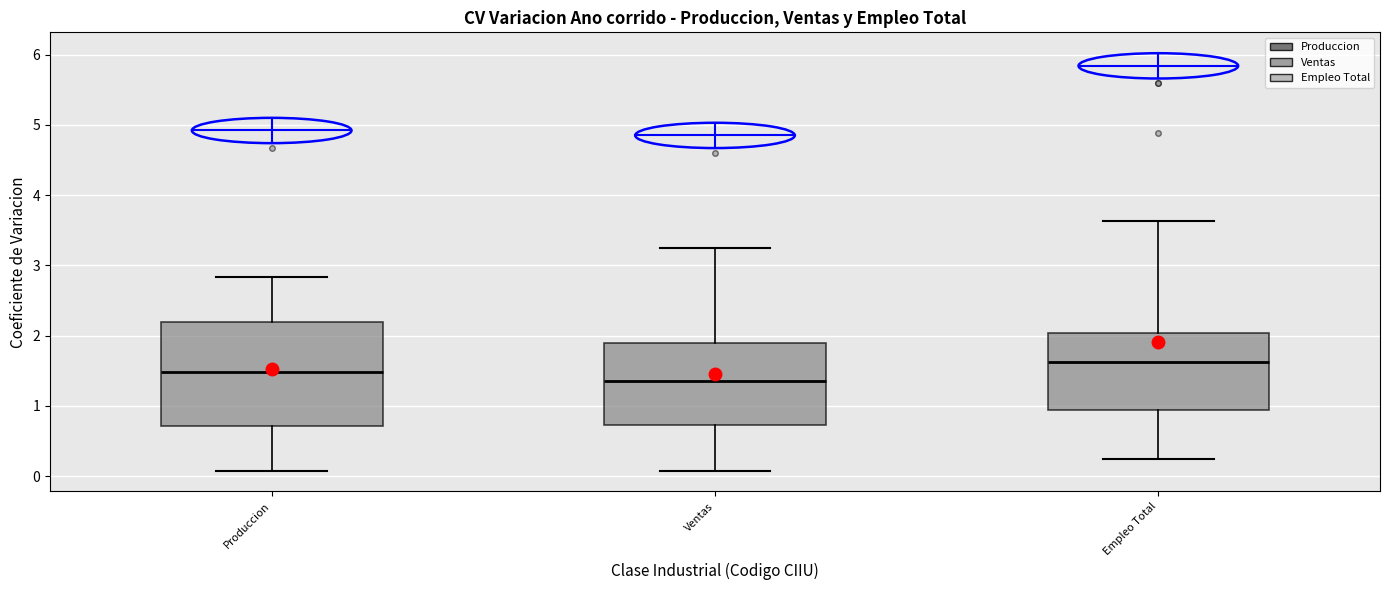

Where does the upper whisker of the box for Empleo Total end on the y-axis? The values are not printed on the chart, so give them approximately, as read against the axis.

3.6